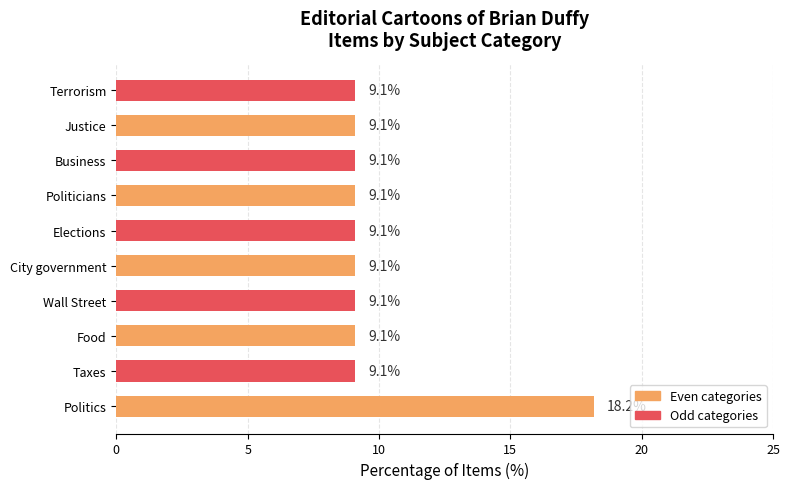

True or false: the data shows 12.8 at City government.

False